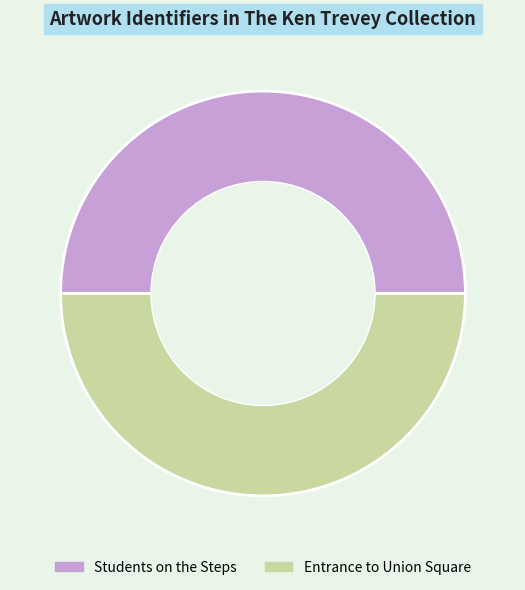

Combined, do Entrance to Union Square and Students on the Steps account for over 50%?

Yes